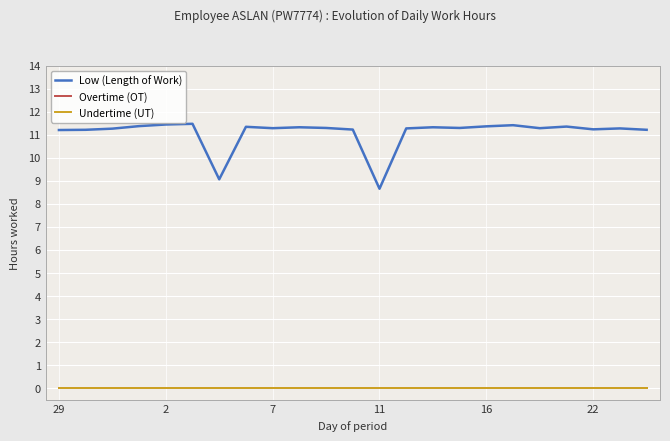

How many lines are shown in the chart?

3